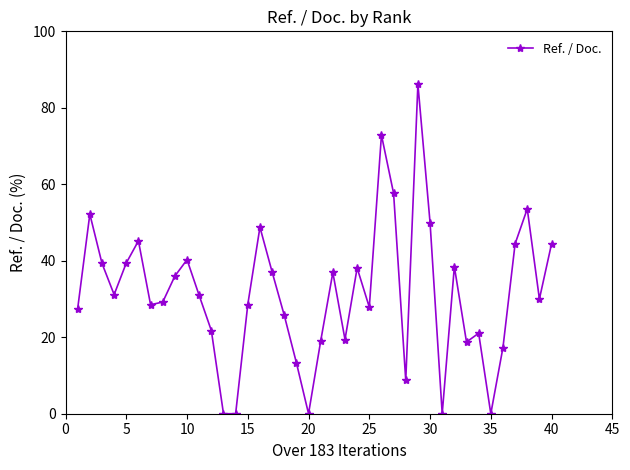

How many points are higher than both their immediate neighbors (excluding endpoints)?

11